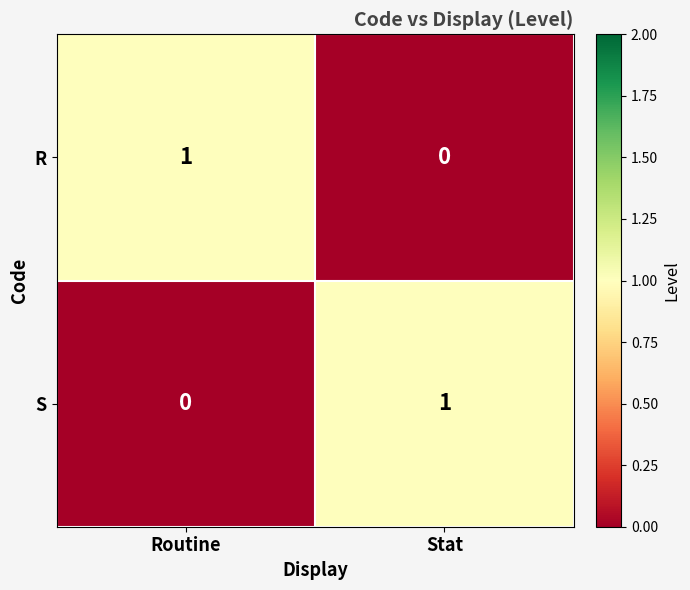

At how many categories does at least one series exceed 0?

2